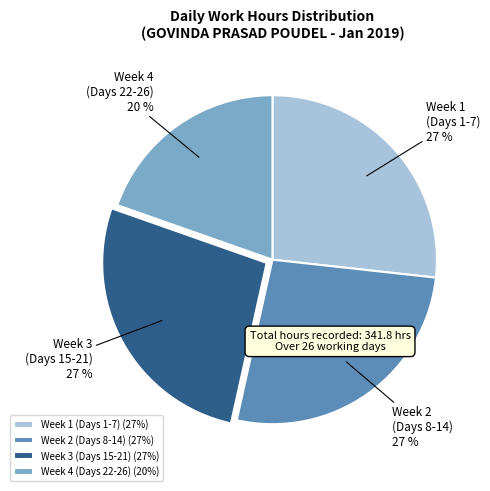

How many slices are in this pie chart?

4